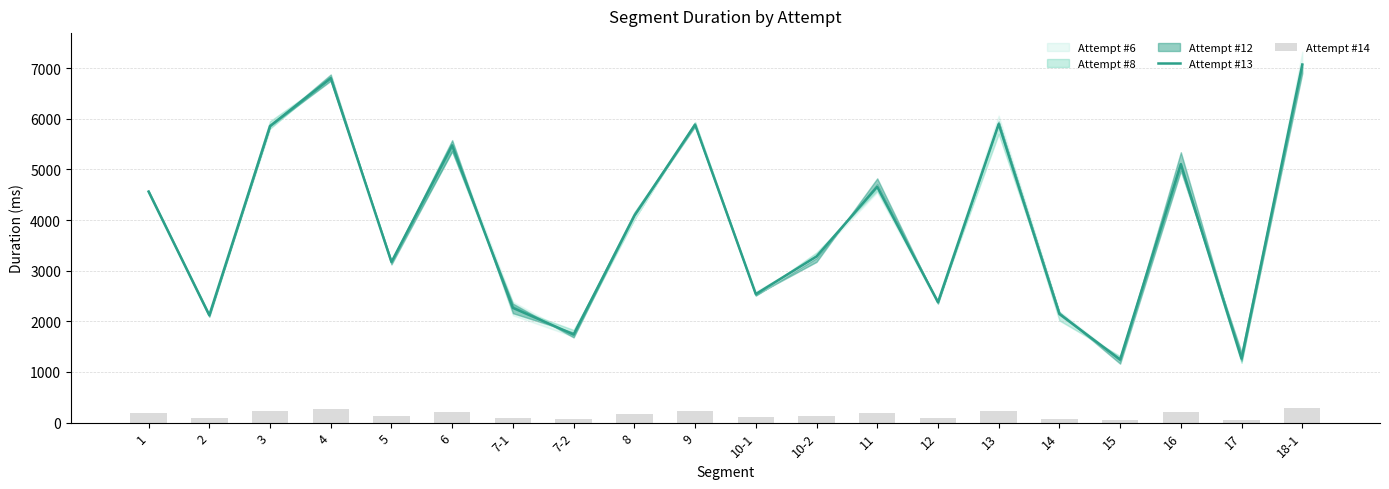

Reading left to right, what are all the values shown in this chart?

Attempt #13: 4562.3	2120.3	5856.7	6803.0	3171.8	5475.5	2265.7	1740.0	4083.2	5886.8	2538.7	3280.0	4657.2	2377.8	5897.2	2143.8	1246.2	5105.3	1264.7	7072.3
Attempt #14: 182.4	84.4	238.1	272.0	127.4	214.2	90.8	73.2	160.7	237.2	101.6	132.0	185.6	94.8	236.2	80.6	52.5	204.8	51.6	281.0